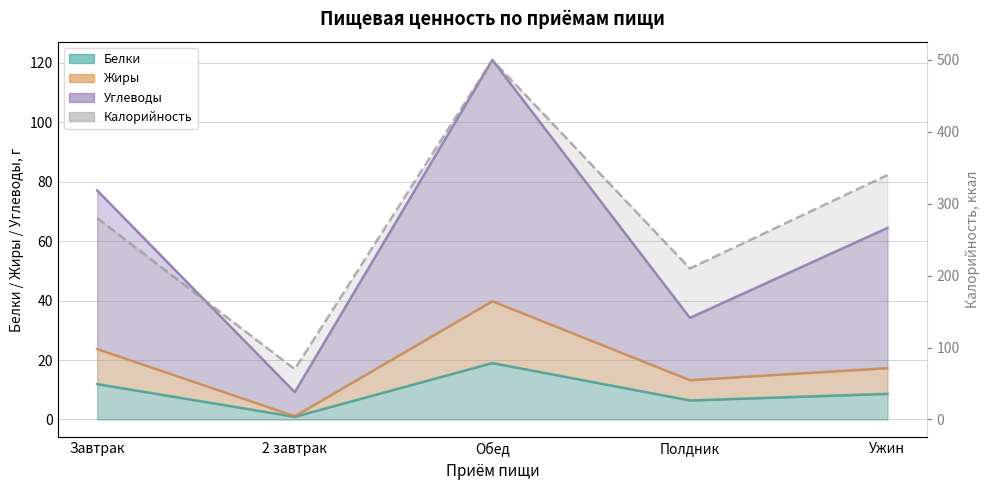

How many points are higher than both their immediate neighbors (excluding endpoints)?

1